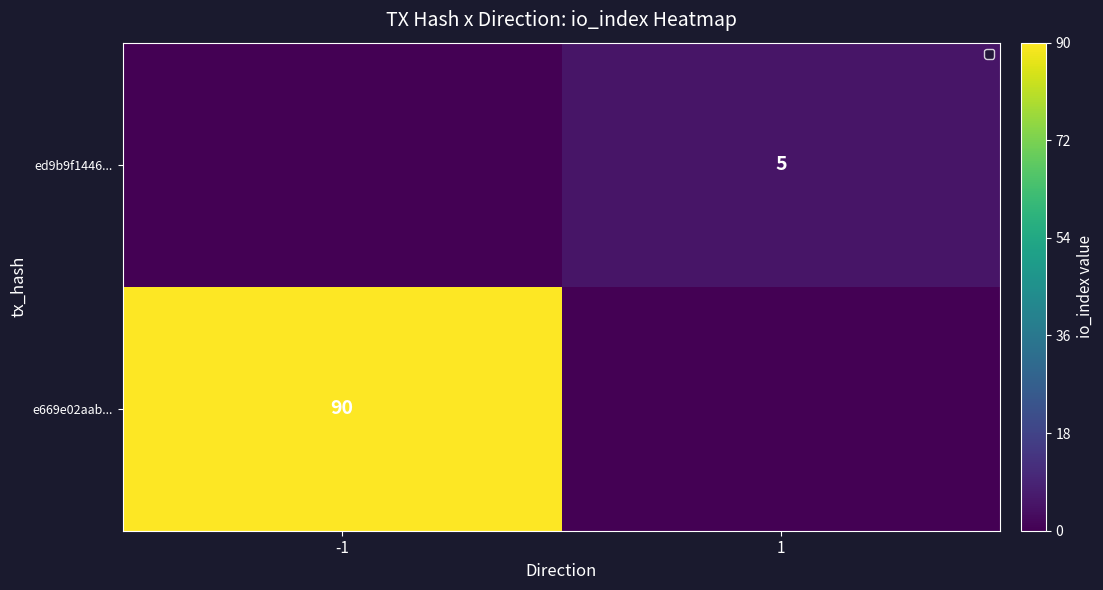

At which category is the sum across all series the highest?

-1